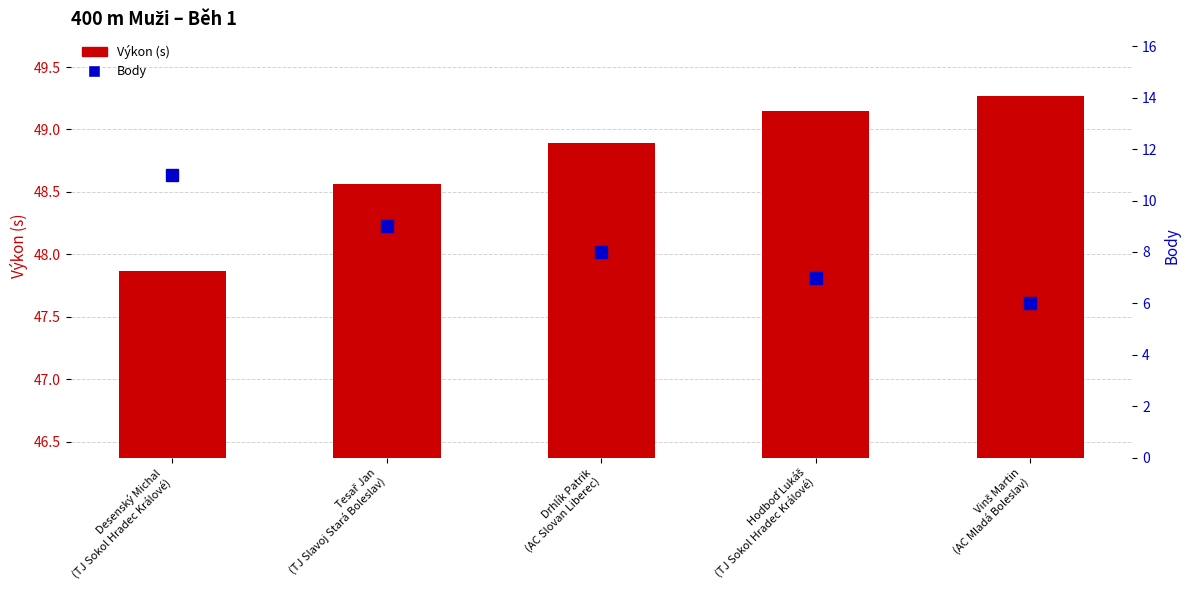

Which series has the largest total across all categories?

Výkon (s)